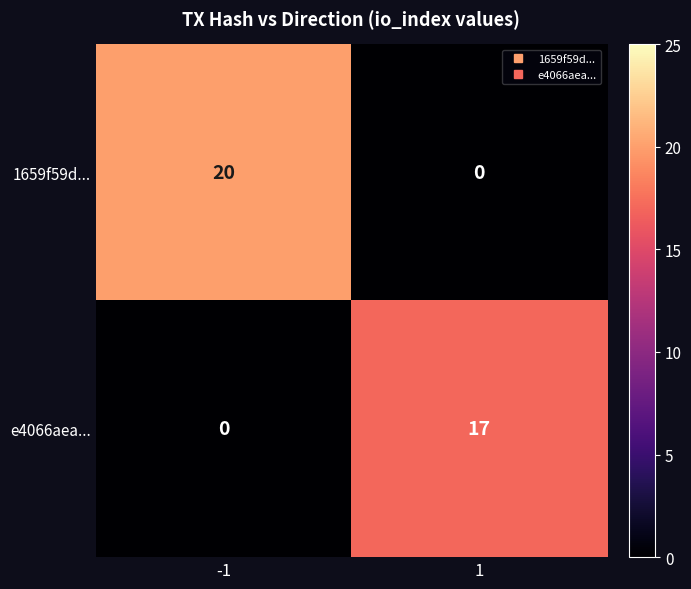

At which category is the sum across all series the highest?

-1